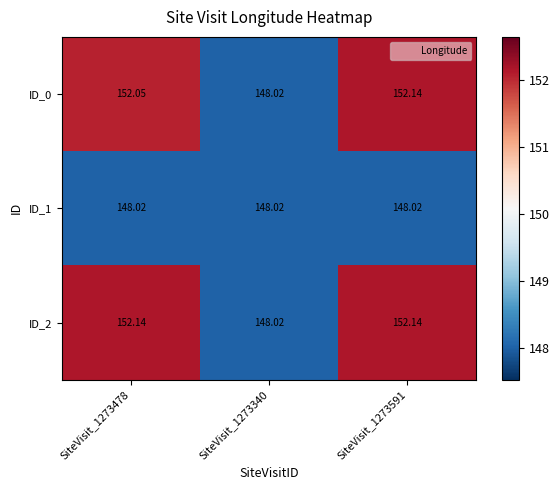

At which category does the chart reach its minimum across all series?

SiteVisit_1273340